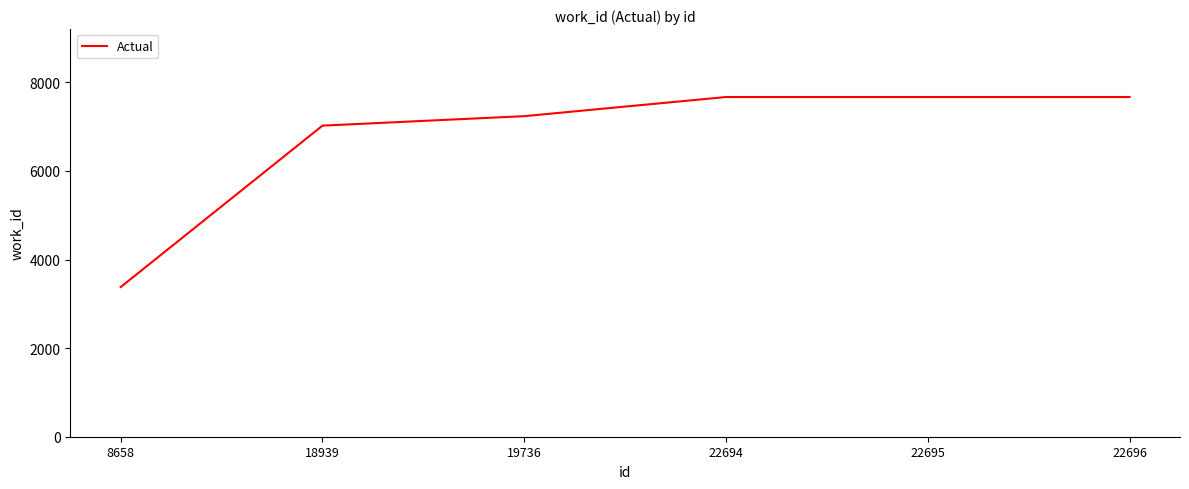

Approximately how many times larger is the value at 22696 compared to 22695?

1.0